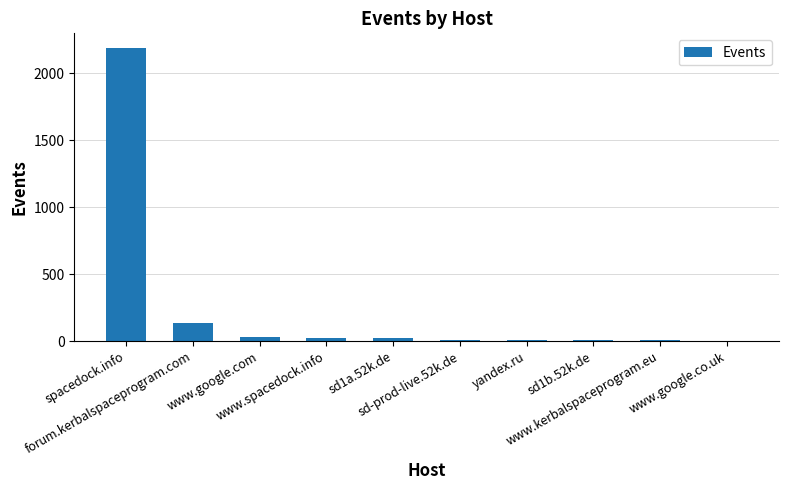

What is the average value?

242